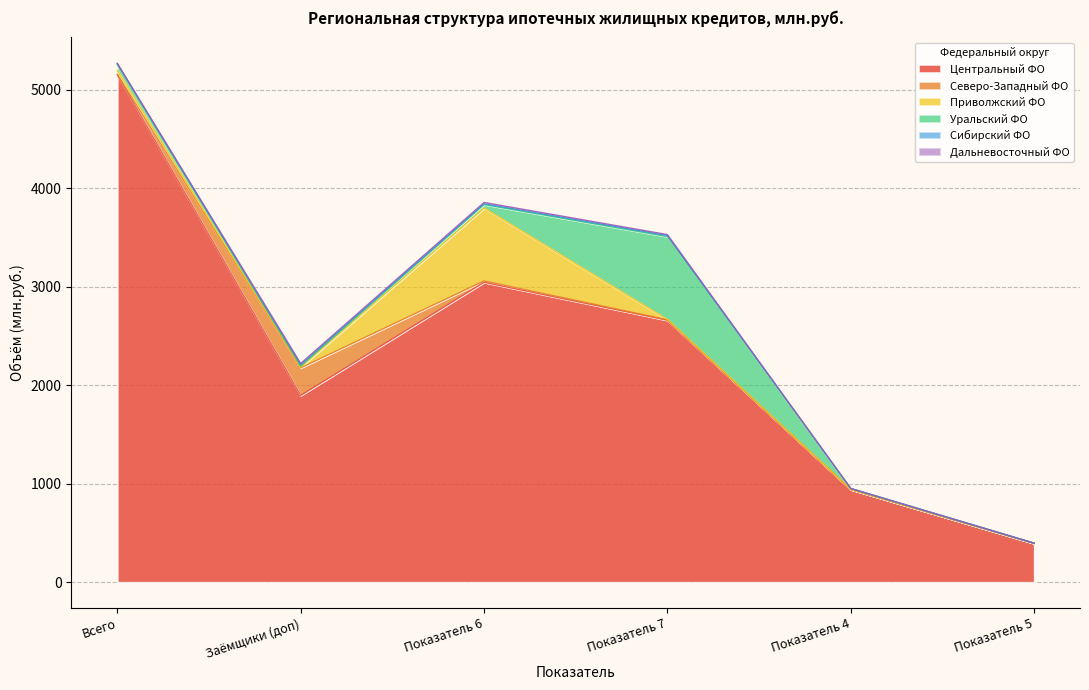

At which label does Центральный ФО reach its peak?

Всего